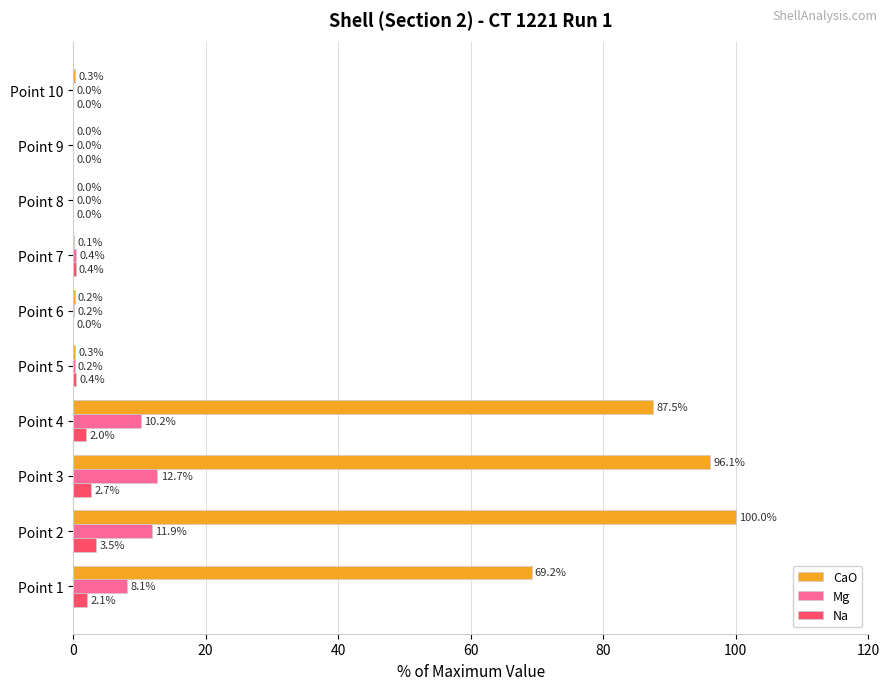

What is the sum of all Mg values?

43.7